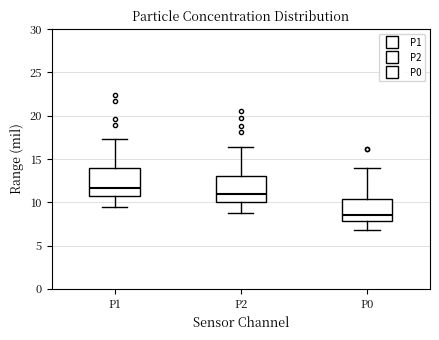

Which box's median line is the lowest?

P0